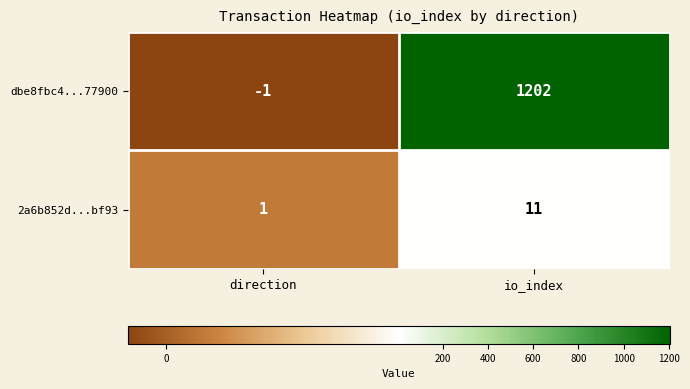

True or false: 2a6b852d...bf93 has a value of 1 at direction.

True